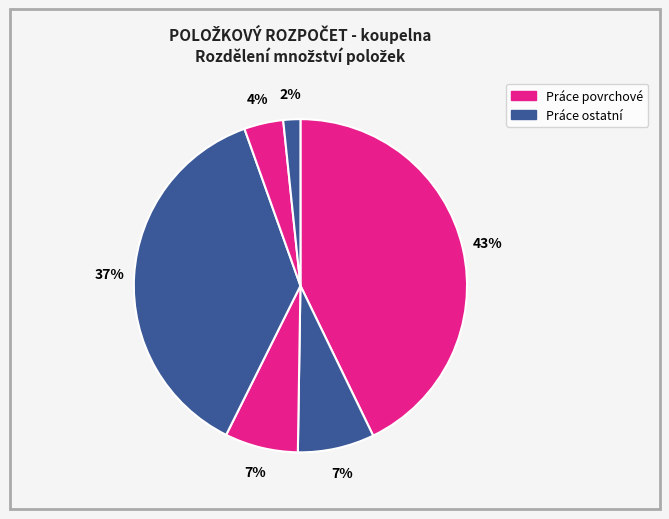

To the nearest percent, what is the difference between the largest and smallest slice percentages?

41%